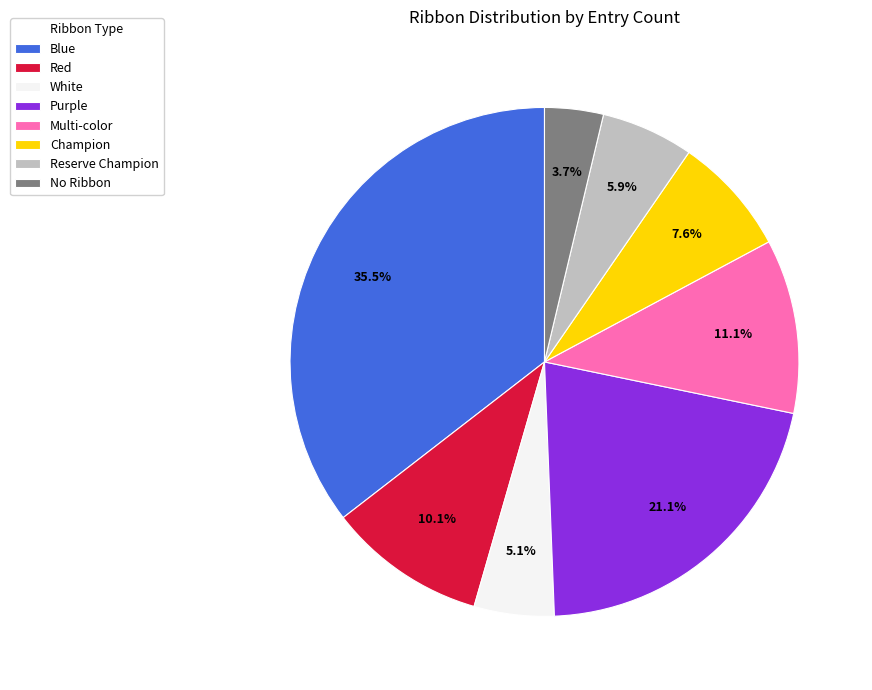

Combined, do Blue and White account for over 50%?

No